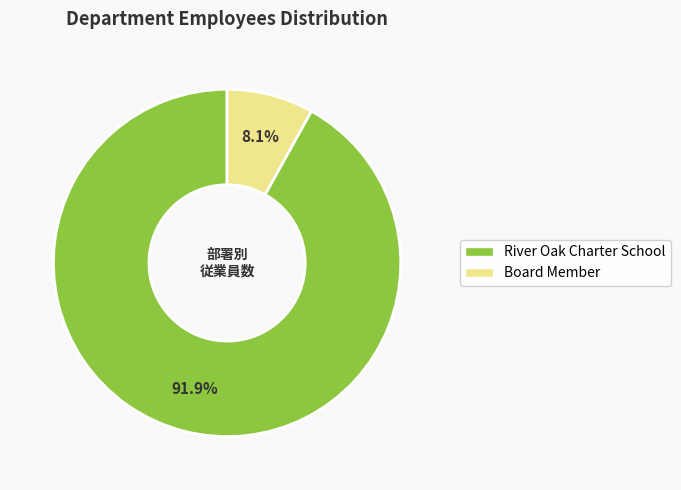

How many slices are in this pie chart?

2